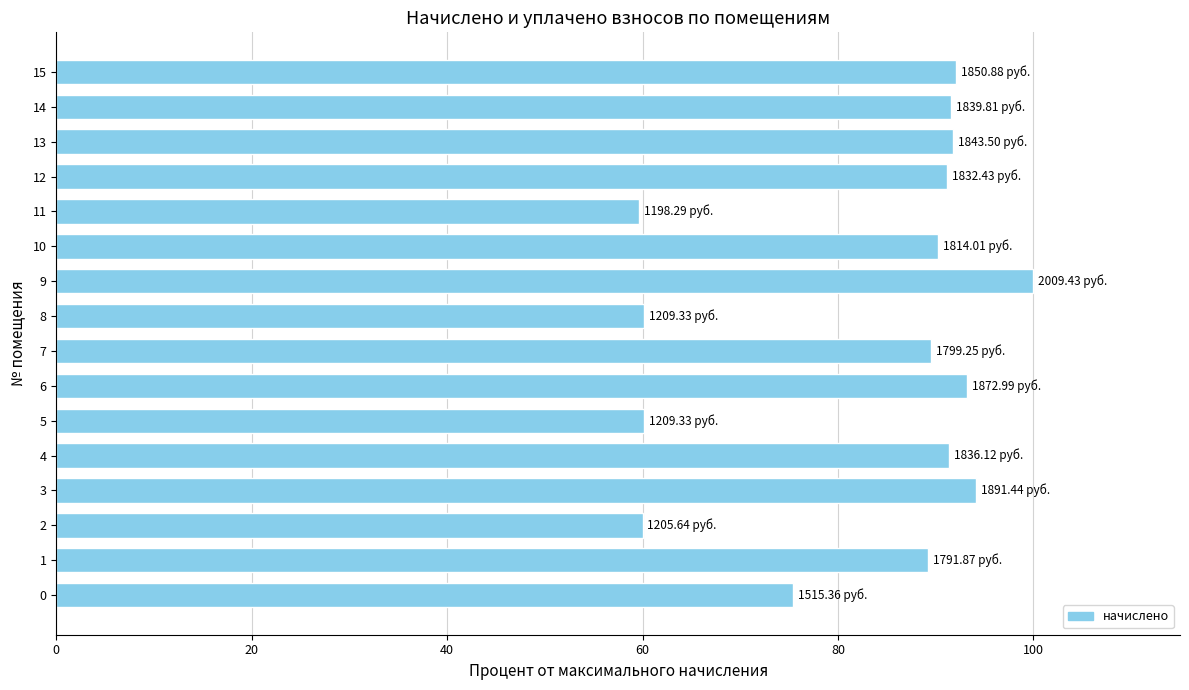

Does the chart contain stacked bars?

No